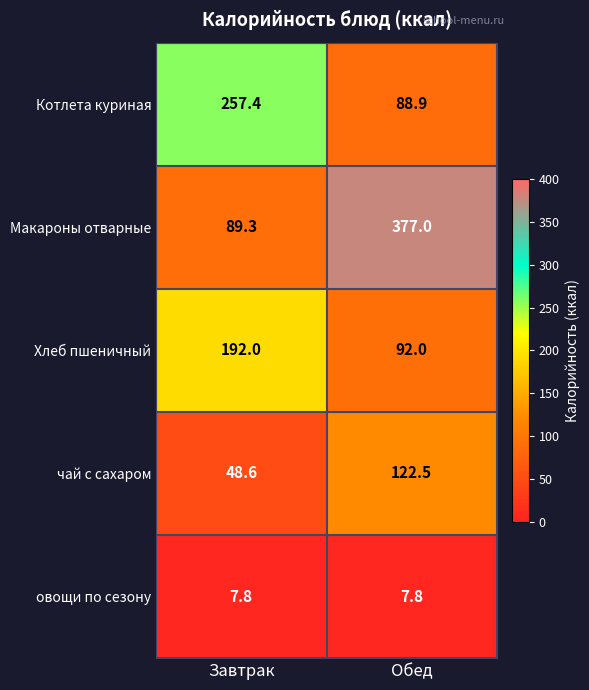

What is the maximum value for Котлета куриная?

257.4